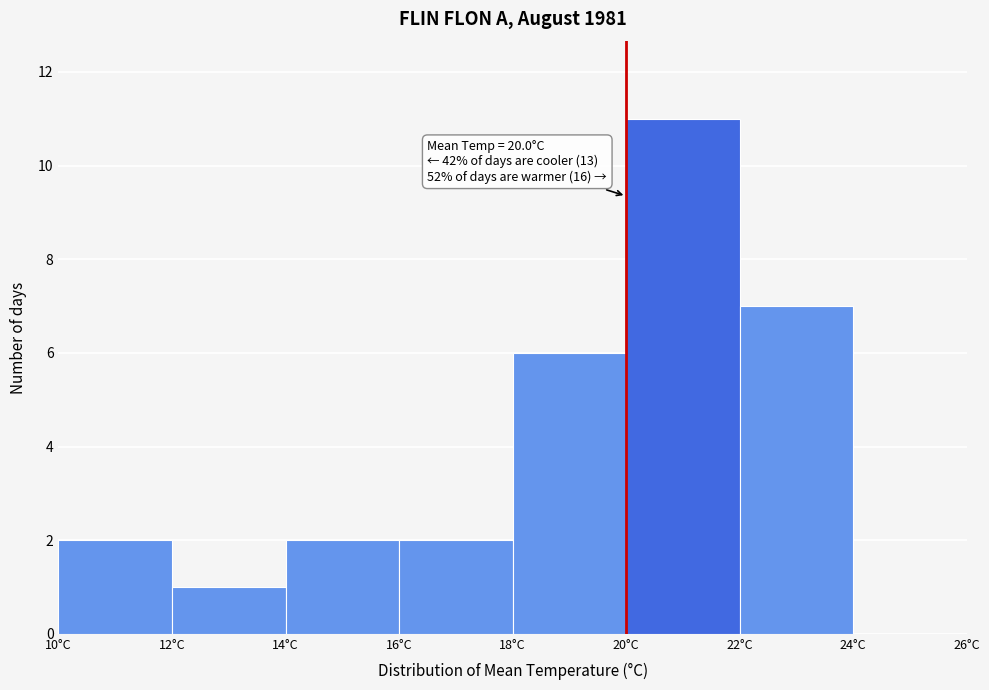

Which range on the x-axis has the tallest bar?

20 to 22